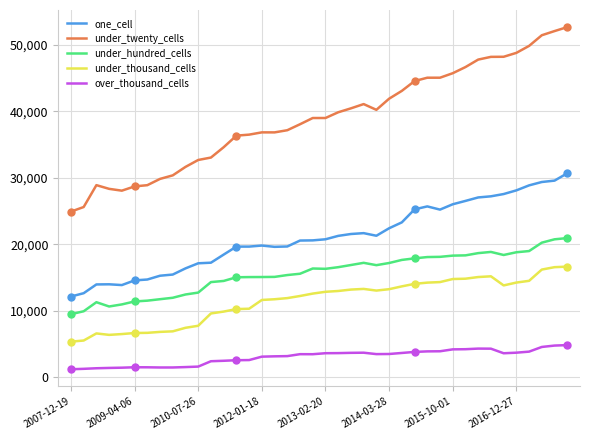

Count the number of categories in the chart.

40